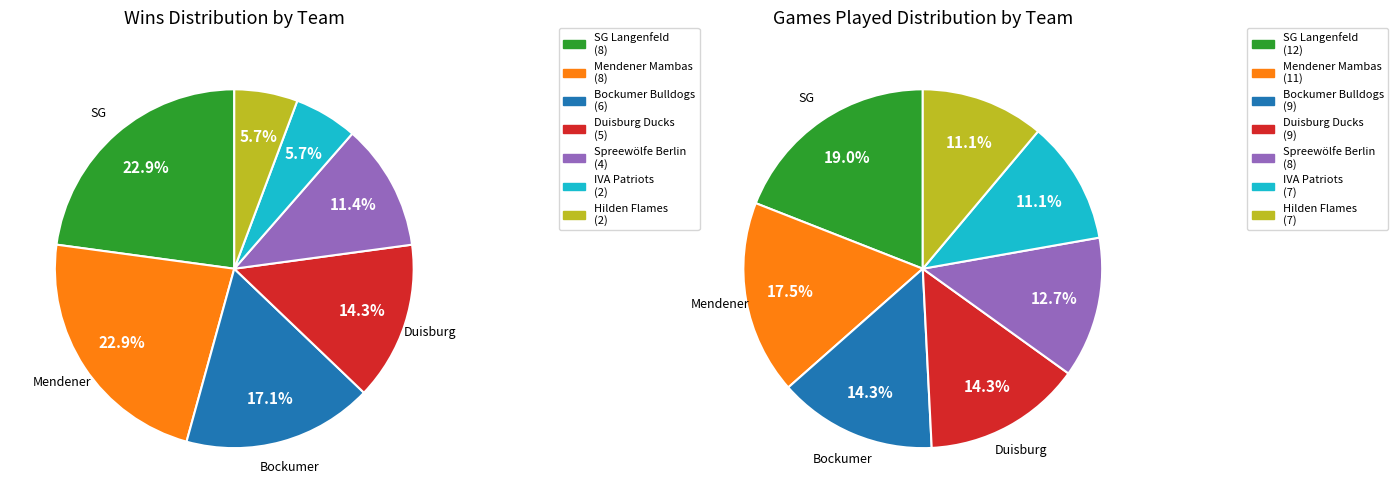

What percentage is the Spreewölfe Berlin I slice, to the nearest percent?

13%